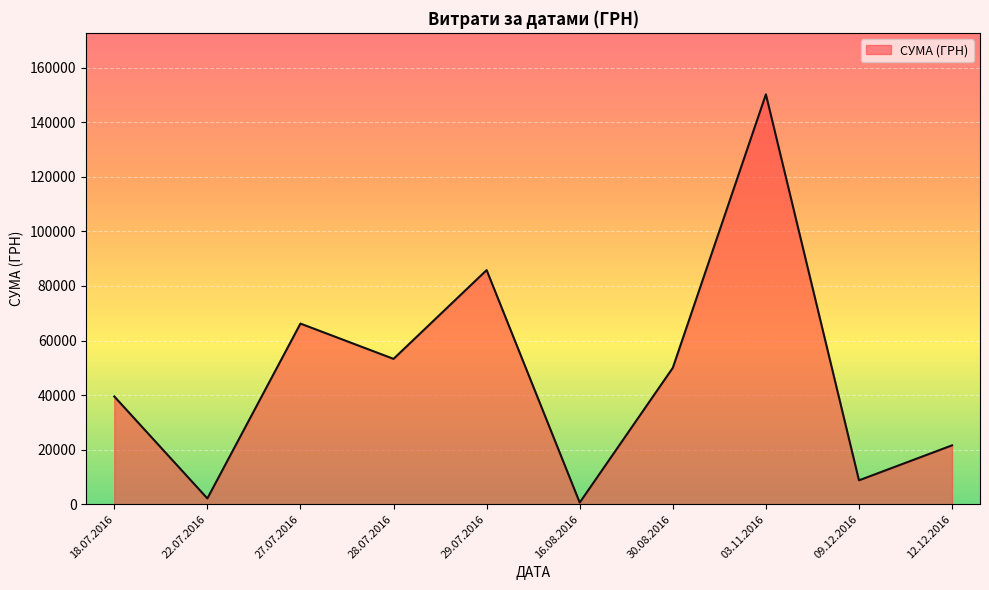

What is the difference between the maximum and minimum values?

149607.7